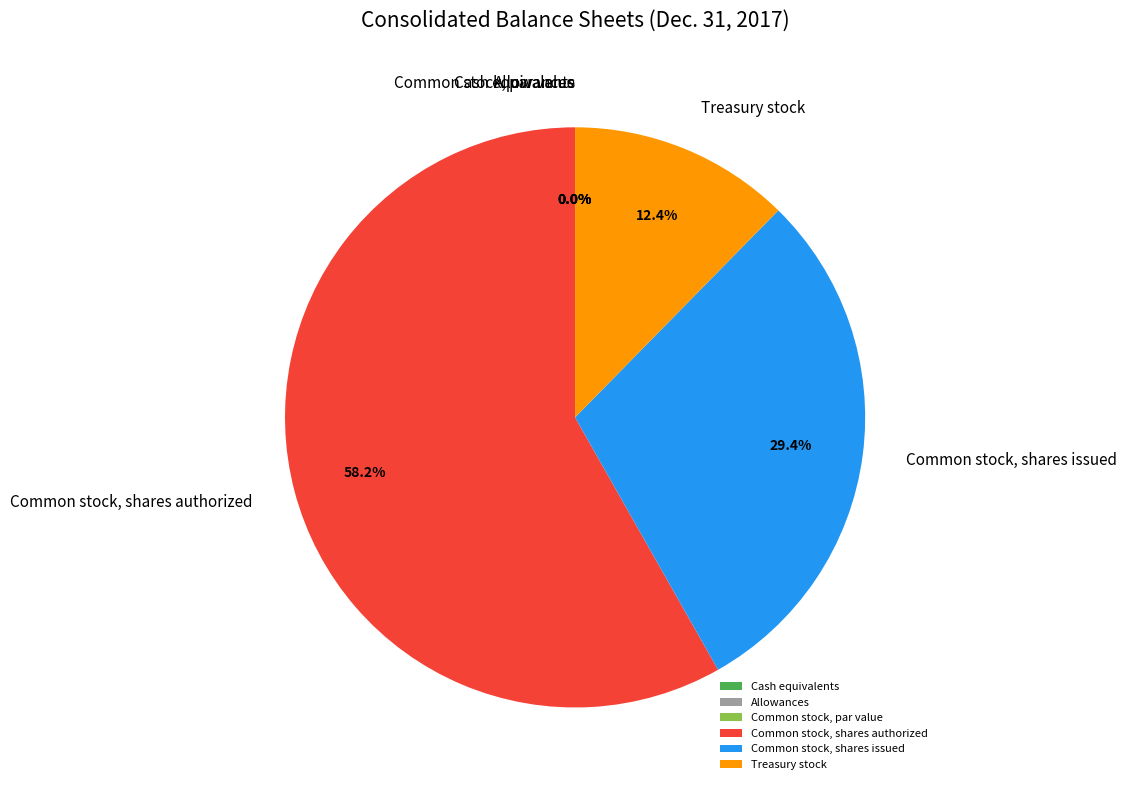

Does Common stock, shares authorized account for over 50% of the chart?

Yes